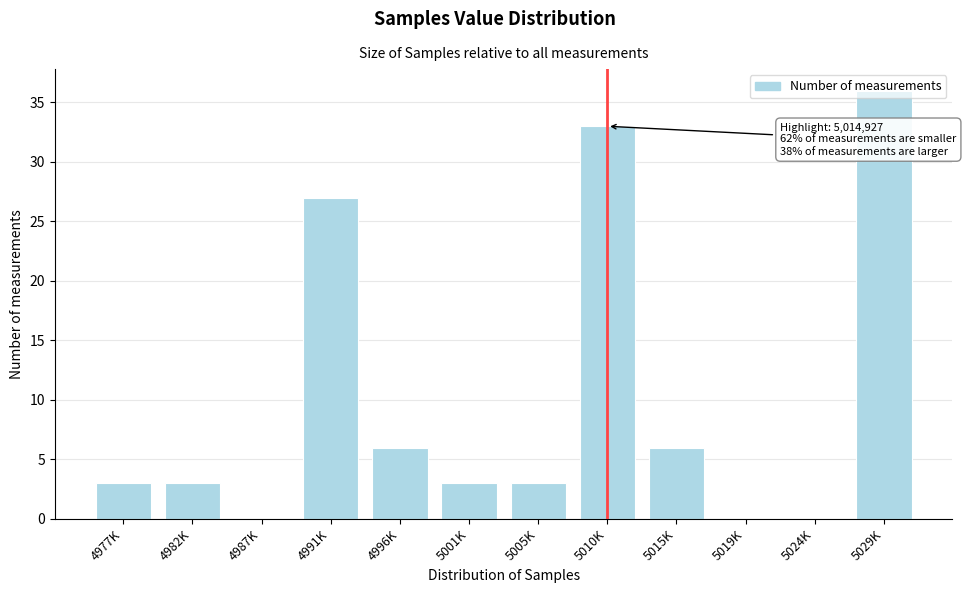

Which category has the highest value across all series?

5029K